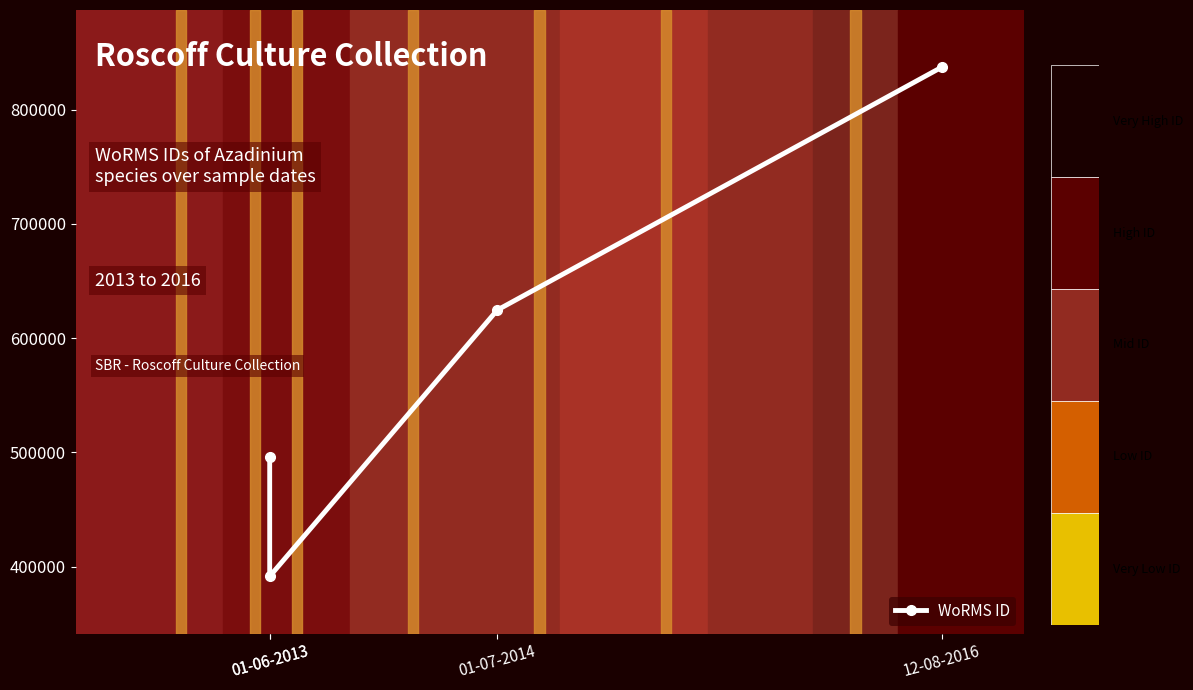

Reading left to right, extract all data points from this chart.

01-06-2013=495804	01-06-2013=391509	01-07-2014=624513	12-08-2016=837075